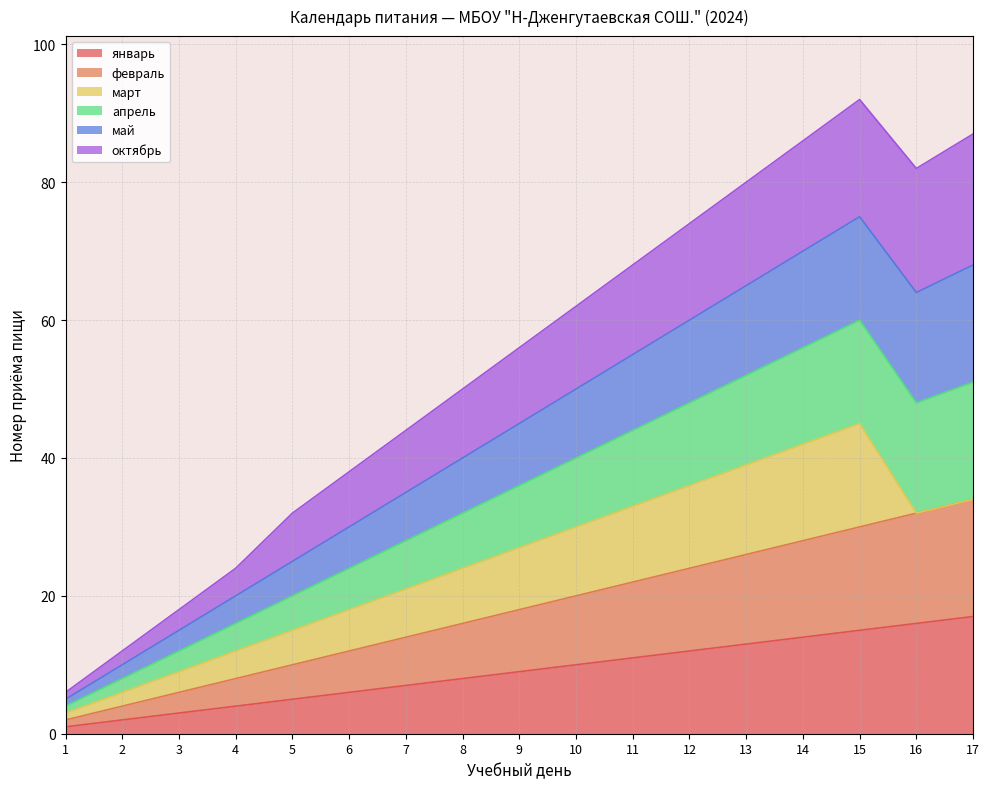

What is the average value of the январь series?

9